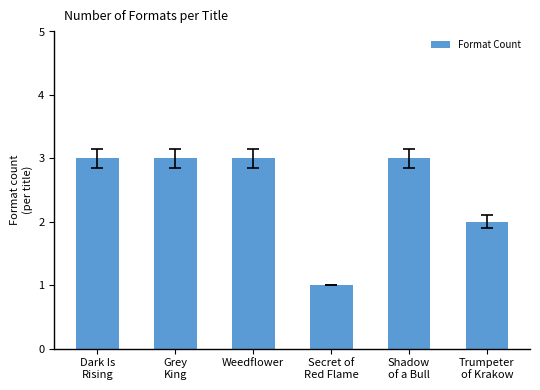

Approximately how many times larger is the value at Trumpeter
of Krakow compared to Secret of
Red Flame?

2.0